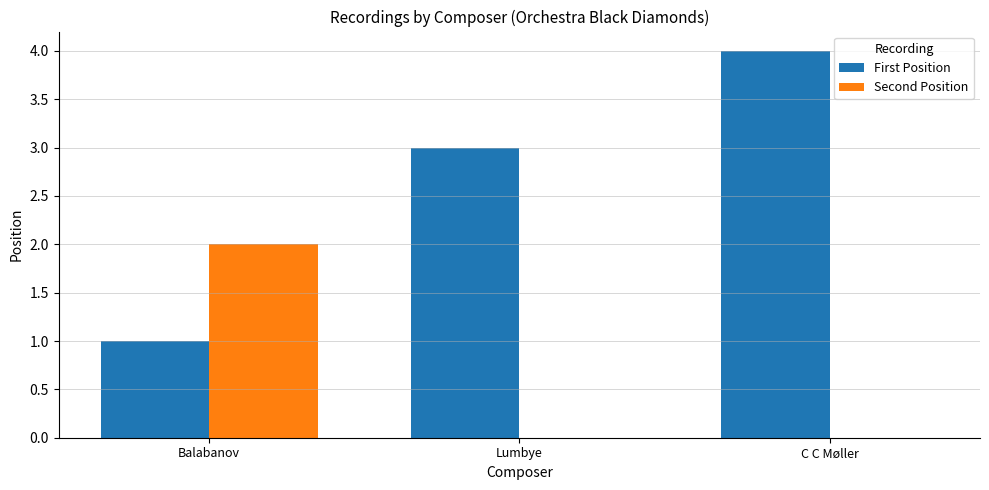

What is the sum of the First Position values at C C Møller and Balabanov?

5